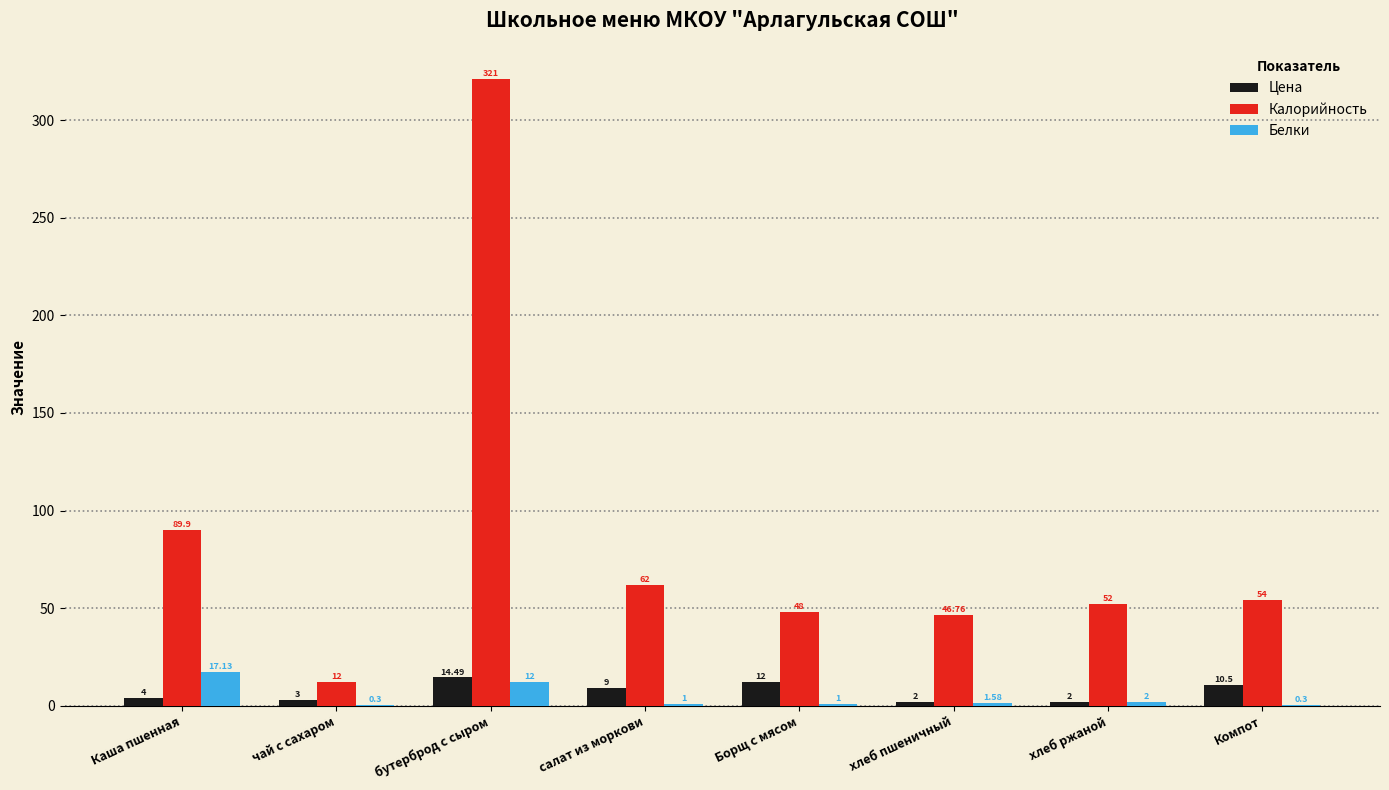

What is the sum of the Калорийность values at салат из моркови and хлеб ржаной?

114.0